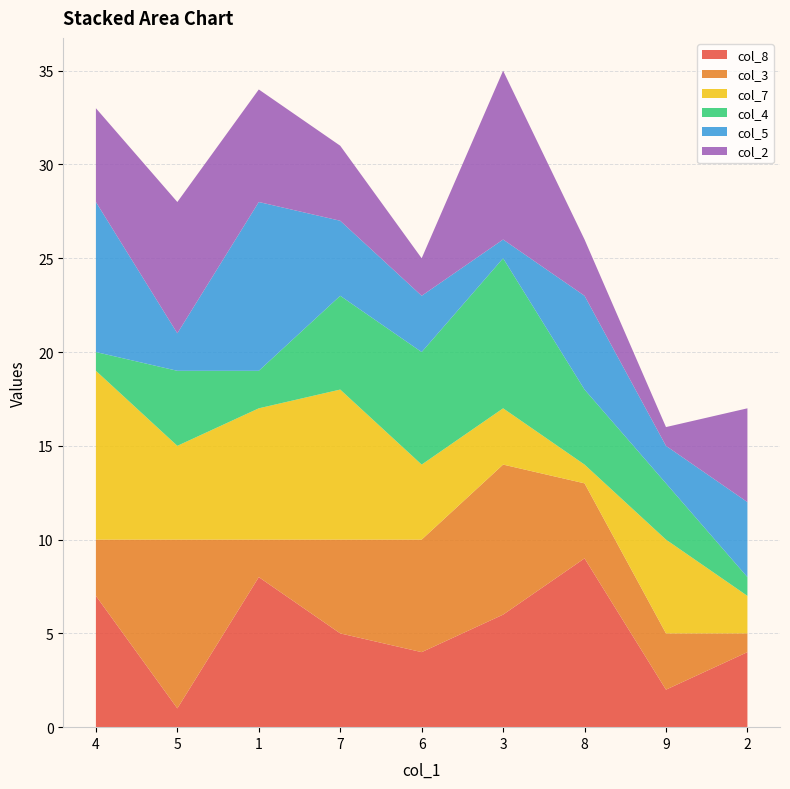

Which series changed the most between 8 and 9?

col_8